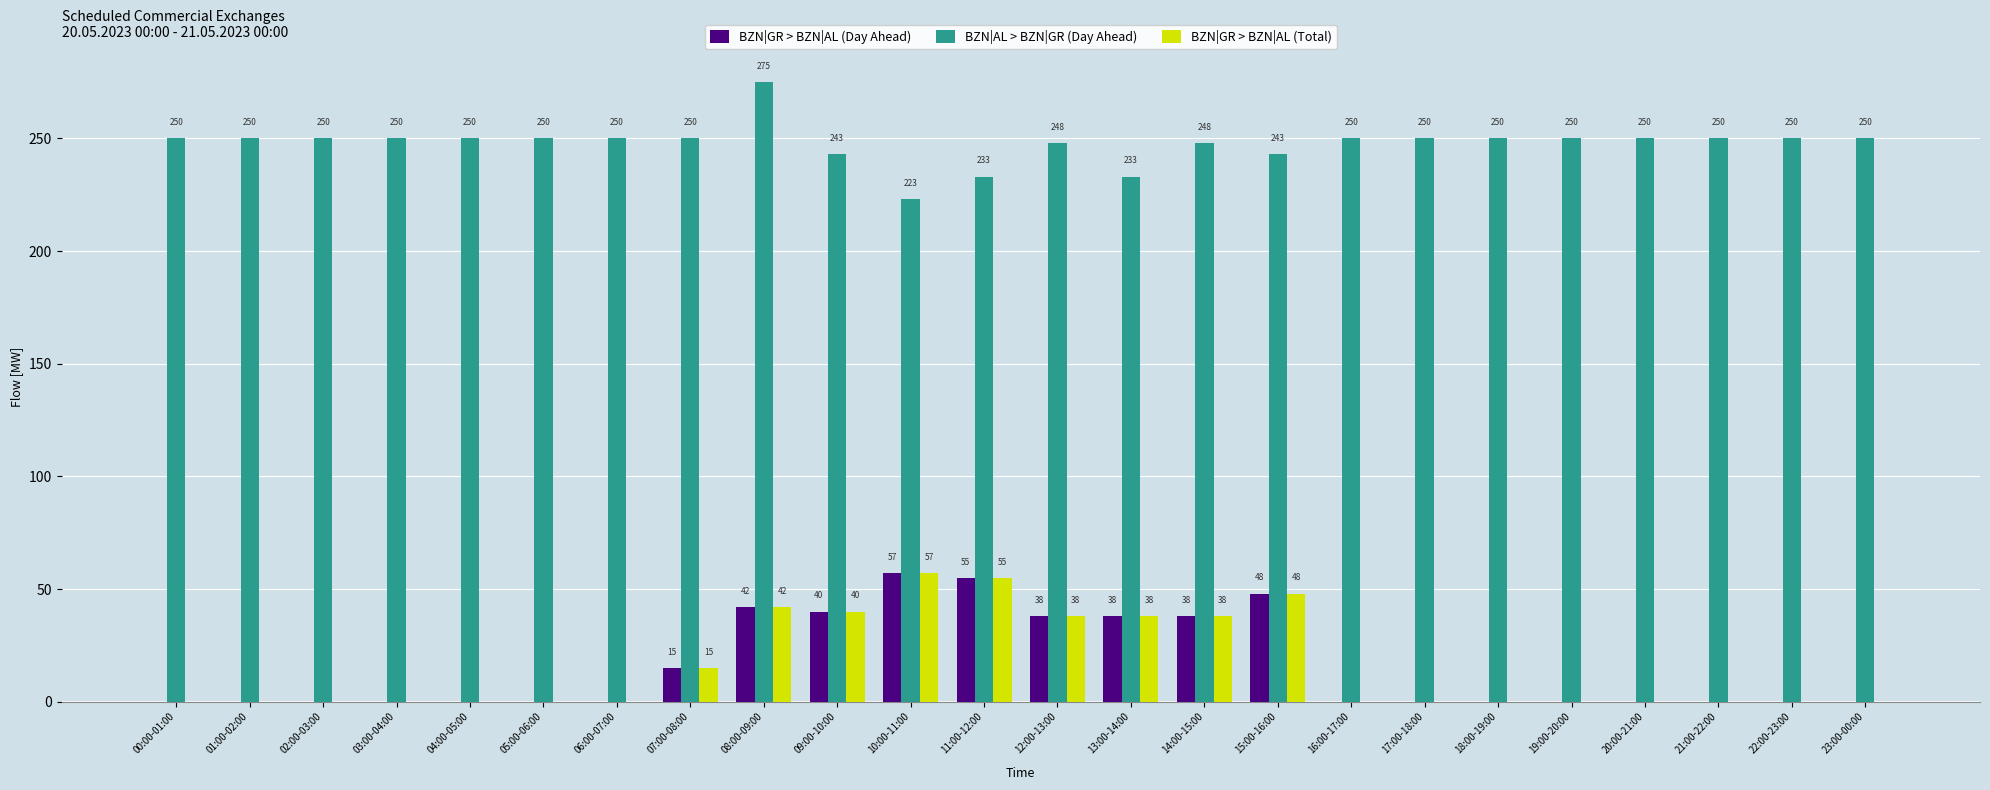

At which category is the sum across all series the highest?

08:00-09:00